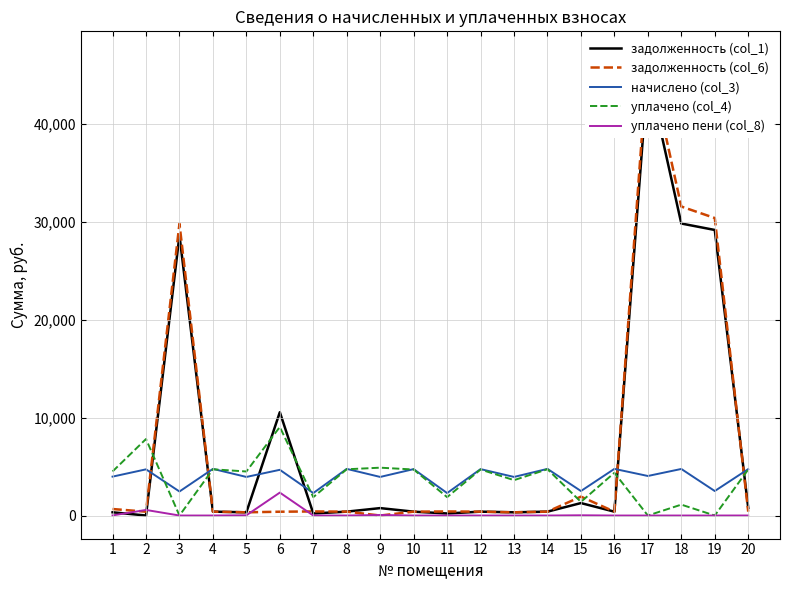

The задолженность (col_1) series shows 1272.0 at 15. True or false?

True